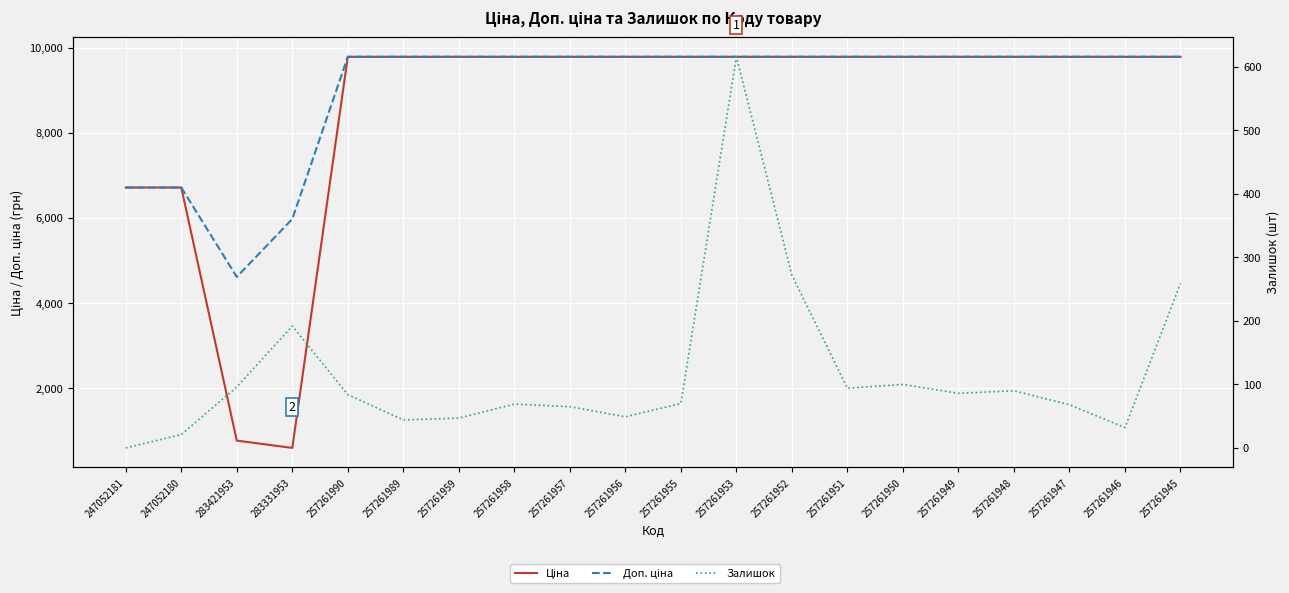

The Доп. ціна series shows 9783.3 at 257261952. True or false?

True